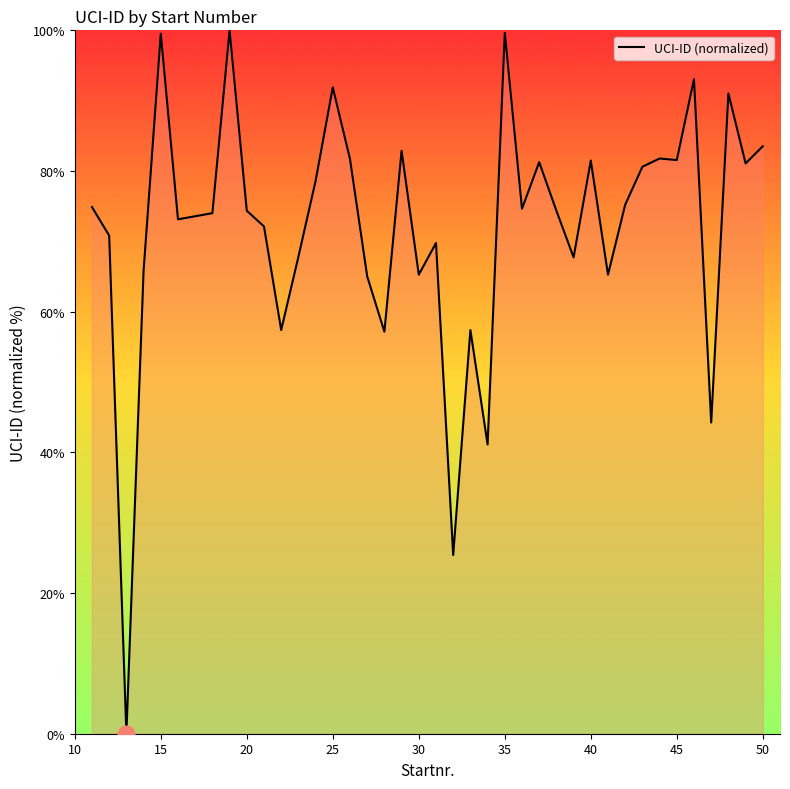

What is the sum of all values?

2802.5